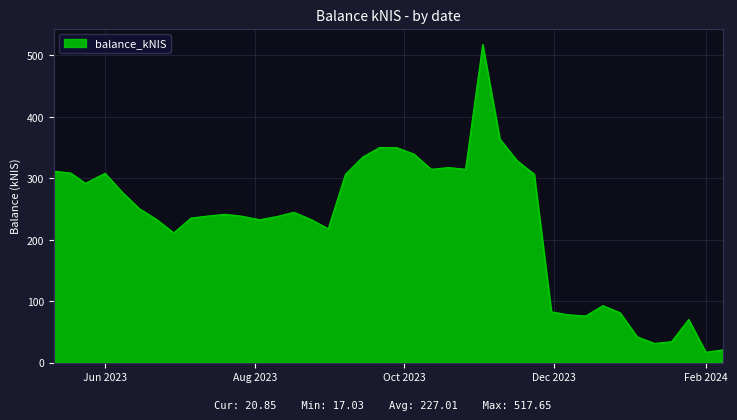

What is the smallest value displayed?

17.0